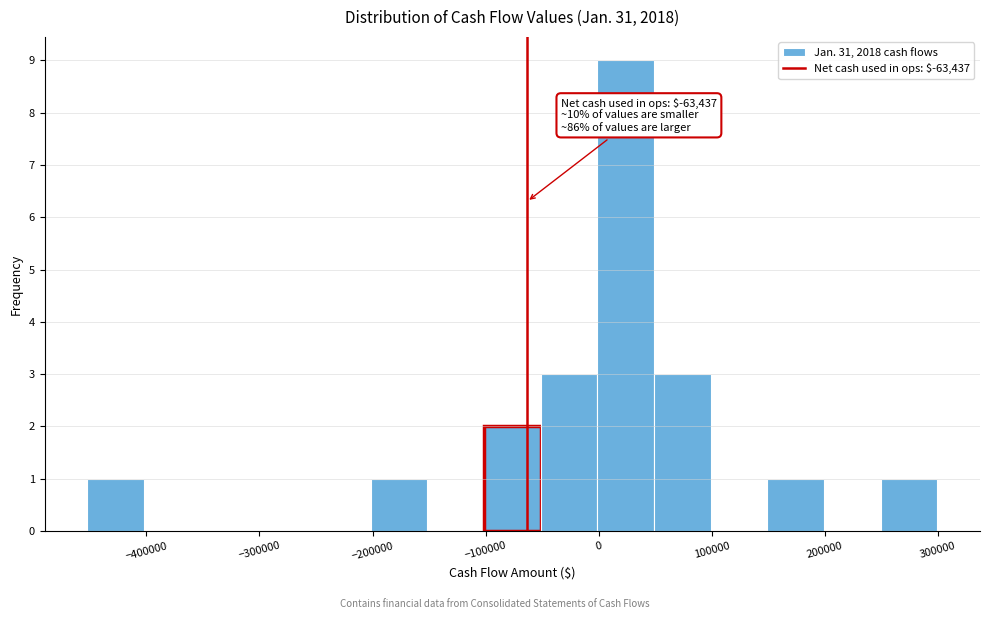

Which range on the x-axis has the tallest bar?

0 to 50000